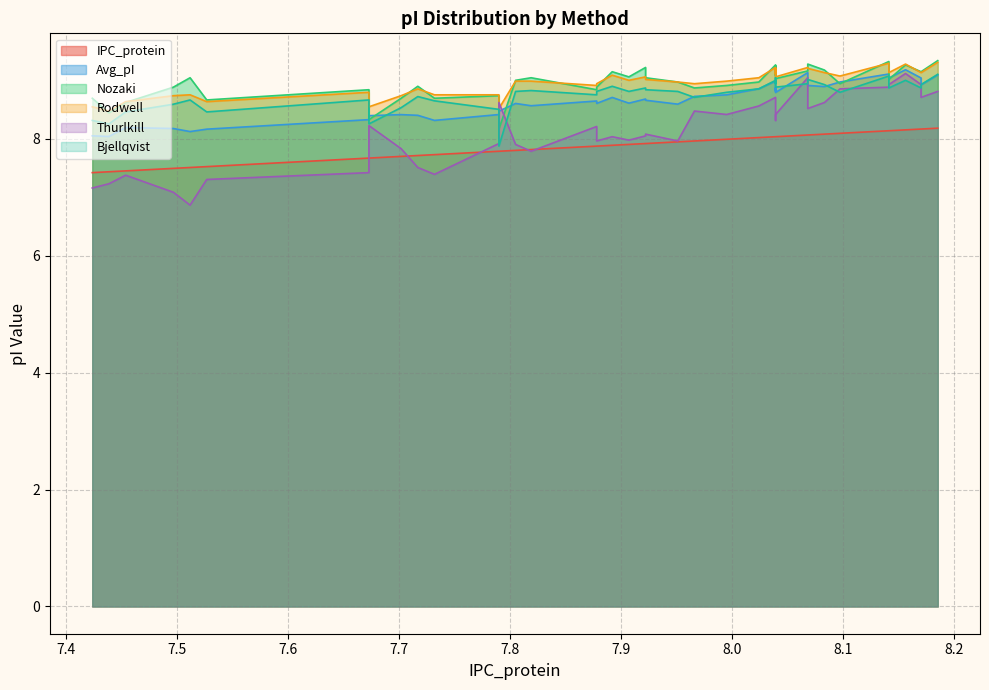

Reading left to right, transcribe all the data shown in this chart.

IPC_protein: 7.424=7.4	7.439=7.4	7.454=7.5	7.497=7.5	7.512=7.5	7.527=7.5	7.673=7.7	7.673=7.7	7.702=7.7	7.717=7.7	7.732=7.7	7.79=7.8	7.79=7.8	7.805=7.8	7.819=7.8	7.878=7.9	7.878=7.9	7.892=7.9	7.907=7.9	7.922=7.9	7.922=7.9	7.951=8.0	7.966=8.0	7.995=8.0	8.024=8.0	8.039=8.0	8.039=8.0	8.039=8.0	8.039=8.0	8.068=8.1	8.068=8.1	8.083=8.1	8.097=8.1	8.141=8.1	8.141=8.1	8.156=8.2	8.17=8.2	8.17=8.2	8.185=8.2
Avg_pI: 7.424=8.1	7.439=8.0	7.454=8.2	7.497=8.2	7.512=8.1	7.527=8.2	7.673=8.3	7.673=8.4	7.702=8.4	7.717=8.4	7.732=8.3	7.79=8.4	7.79=8.5	7.805=8.6	7.819=8.6	7.878=8.7	7.878=8.6	7.892=8.7	7.907=8.6	7.922=8.7	7.922=8.7	7.951=8.6	7.966=8.7	7.995=8.8	8.024=8.9	8.039=9.0	8.039=8.8	8.039=8.9	8.039=8.8	8.068=9.1	8.068=8.9	8.083=8.9	8.097=9.0	8.141=9.1	8.141=9.0	8.156=9.2	8.17=9.0	8.17=8.9	8.185=9.1
Nozaki: 7.424=8.7	7.439=8.4	7.454=8.6	7.497=8.9	7.512=9.0	7.527=8.7	7.673=8.8	7.673=8.3	7.702=8.7	7.717=8.9	7.732=8.7	7.79=8.7	7.79=8.2	7.805=9.0	7.819=9.0	7.878=8.8	7.878=8.9	7.892=9.2	7.907=9.1	7.922=9.2	7.922=9.0	7.951=9.0	7.966=8.9	7.995=8.9	8.024=9.0	8.039=9.3	8.039=9.1	8.039=9.3	8.039=9.0	8.068=9.2	8.068=9.3	8.083=9.2	8.097=8.9	8.141=9.3	8.141=9.0	8.156=9.3	8.17=9.2	8.17=9.2	8.185=9.3
Rodwell: 7.424=8.6	7.439=8.5	7.454=8.6	7.497=8.7	7.512=8.8	7.527=8.6	7.673=8.8	7.673=8.6	7.702=8.7	7.717=8.9	7.732=8.8	7.79=8.8	7.79=8.5	7.805=9.0	7.819=9.0	7.878=8.9	7.878=8.9	7.892=9.1	7.907=9.0	7.922=9.1	7.922=9.0	7.951=9.0	7.966=8.9	7.995=9.0	8.024=9.0	8.039=9.2	8.039=9.1	8.039=9.2	8.039=9.1	8.068=9.2	8.068=9.2	8.083=9.1	8.097=9.1	8.141=9.3	8.141=9.1	8.156=9.3	8.17=9.1	8.17=9.1	8.185=9.3
Thurlkill: 7.424=7.2	7.439=7.2	7.454=7.4	7.497=7.1	7.512=6.9	7.527=7.3	7.673=7.4	7.673=8.2	7.702=7.8	7.717=7.5	7.732=7.4	7.79=7.9	7.79=8.6	7.805=7.9	7.819=7.8	7.878=8.2	7.878=8.0	7.892=8.0	7.907=8.0	7.922=8.1	7.922=8.1	7.951=8.0	7.966=8.5	7.995=8.4	8.024=8.6	8.039=8.7	8.039=8.4	8.039=8.3	8.039=8.4	8.068=9.0	8.068=8.5	8.083=8.6	8.097=8.9	8.141=8.9	8.141=8.9	8.156=9.1	8.17=8.9	8.17=8.7	8.185=8.8
Bjellqvist: 7.424=8.3	7.439=8.3	7.454=8.5	7.497=8.6	7.512=8.7	7.527=8.5	7.673=8.7	7.673=8.3	7.702=8.5	7.717=8.7	7.732=8.7	7.79=8.5	7.79=7.9	7.805=8.8	7.819=8.8	7.878=8.8	7.878=8.8	7.892=8.9	7.907=8.8	7.922=8.9	7.922=8.8	7.951=8.8	7.966=8.7	7.995=8.8	8.024=8.9	8.039=9.0	8.039=8.9	8.039=9.0	8.039=8.9	8.068=8.9	8.068=9.0	8.083=8.9	8.097=8.8	8.141=9.1	8.141=8.9	8.156=9.0	8.17=8.9	8.17=8.9	8.185=9.1